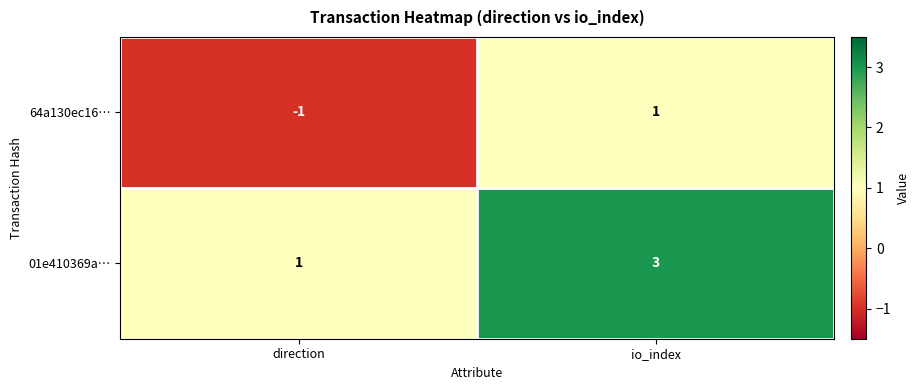

How many negative values does the 64a130ec16… series have?

1